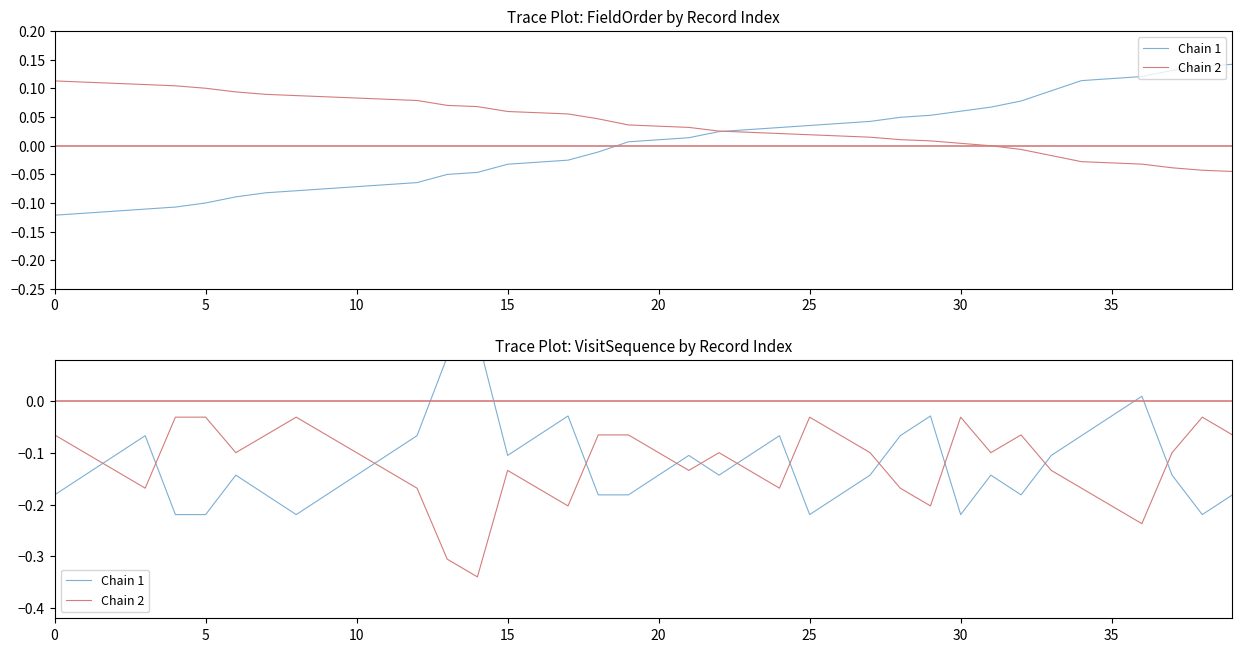

How many distinct data groups are displayed?

2